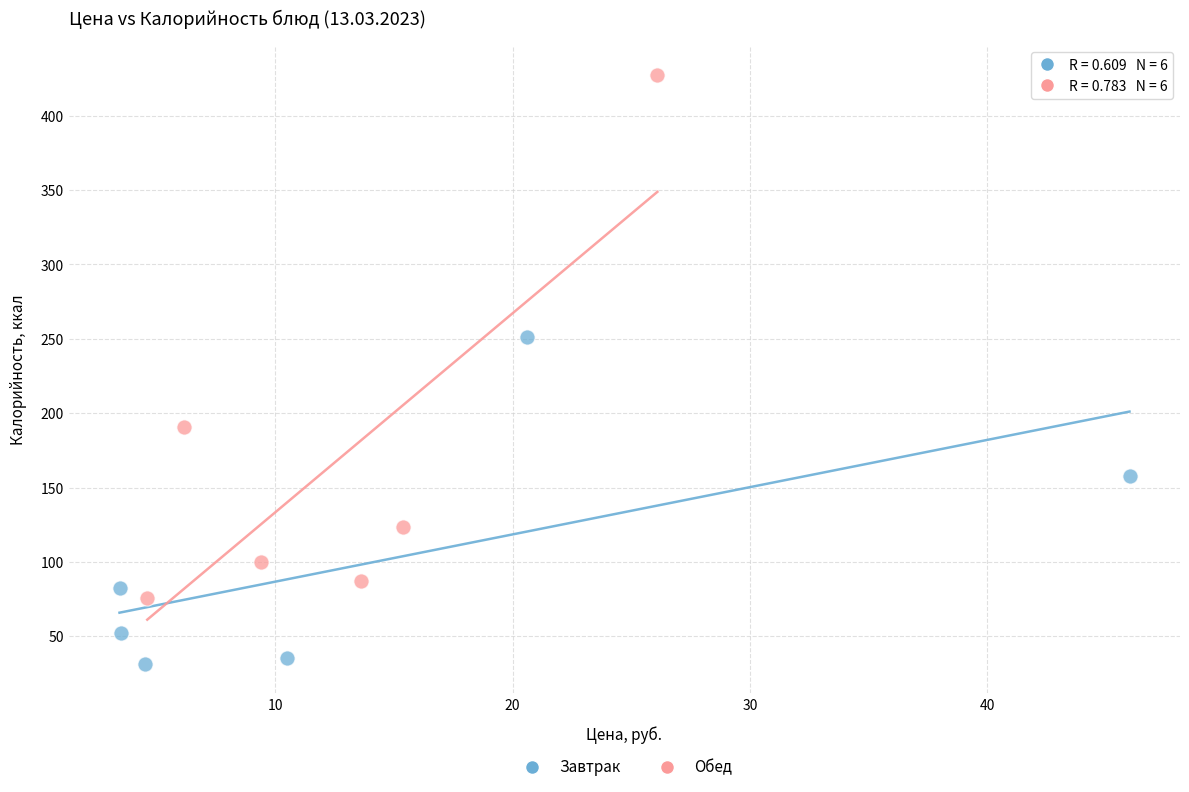

Which series contains the highest Y value?

Обед